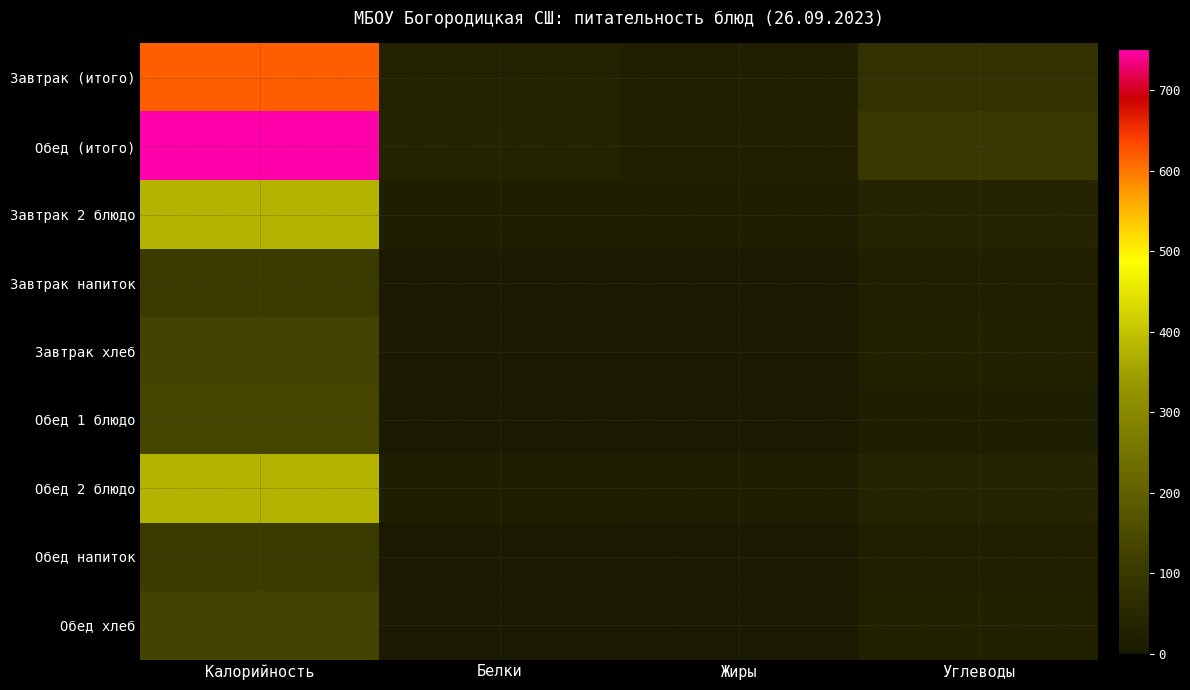

Reading right to left, transcribe all the data shown in this chart.

Завтрак (итого): Углеводы=81.0	Жиры=21.0	Белки=27.2	Калорийность=618.7
Обед (итого): Углеводы=97.9	Жиры=22.0	Белки=32.0	Калорийность=751.1
Завтрак 2 блюдо: Углеводы=35.7	Жиры=17.0	Белки=20.3	Калорийность=377.0
Завтрак напиток: Углеводы=20.5	Жиры=2.7	Белки=2.4	Калорийность=110.7
Завтрак хлеб: Углеводы=24.8	Жиры=1.3	Белки=4.5	Калорийность=131.0
Обед 1 блюдо: Углеводы=16.8	Жиры=1.0	Белки=4.8	Калорийность=132.4
Обед 2 блюдо: Углеводы=35.7	Жиры=17.0	Белки=20.3	Калорийность=377.0
Обед напиток: Углеводы=20.5	Жиры=2.7	Белки=2.4	Калорийность=110.7
Обед хлеб: Углеводы=24.8	Жиры=1.3	Белки=4.5	Калорийность=131.0